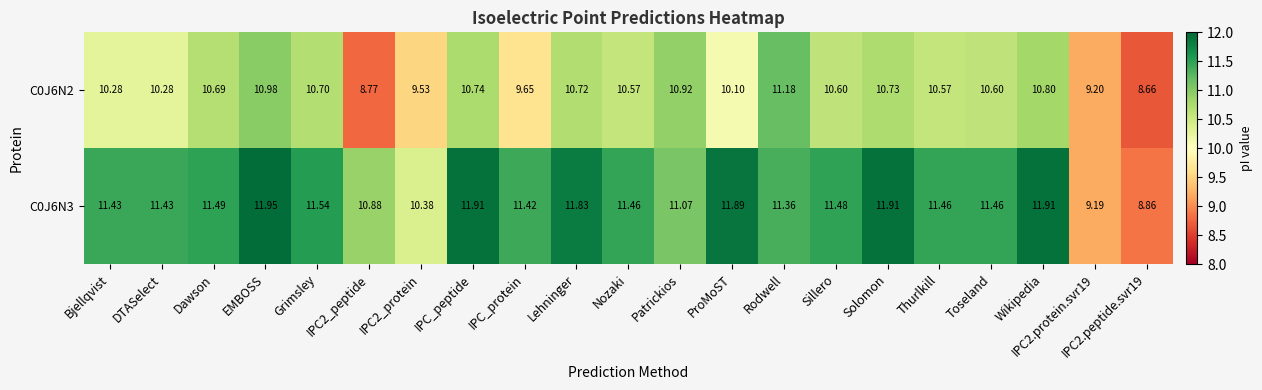

Which series has the widest spread of values?

C0J6N3